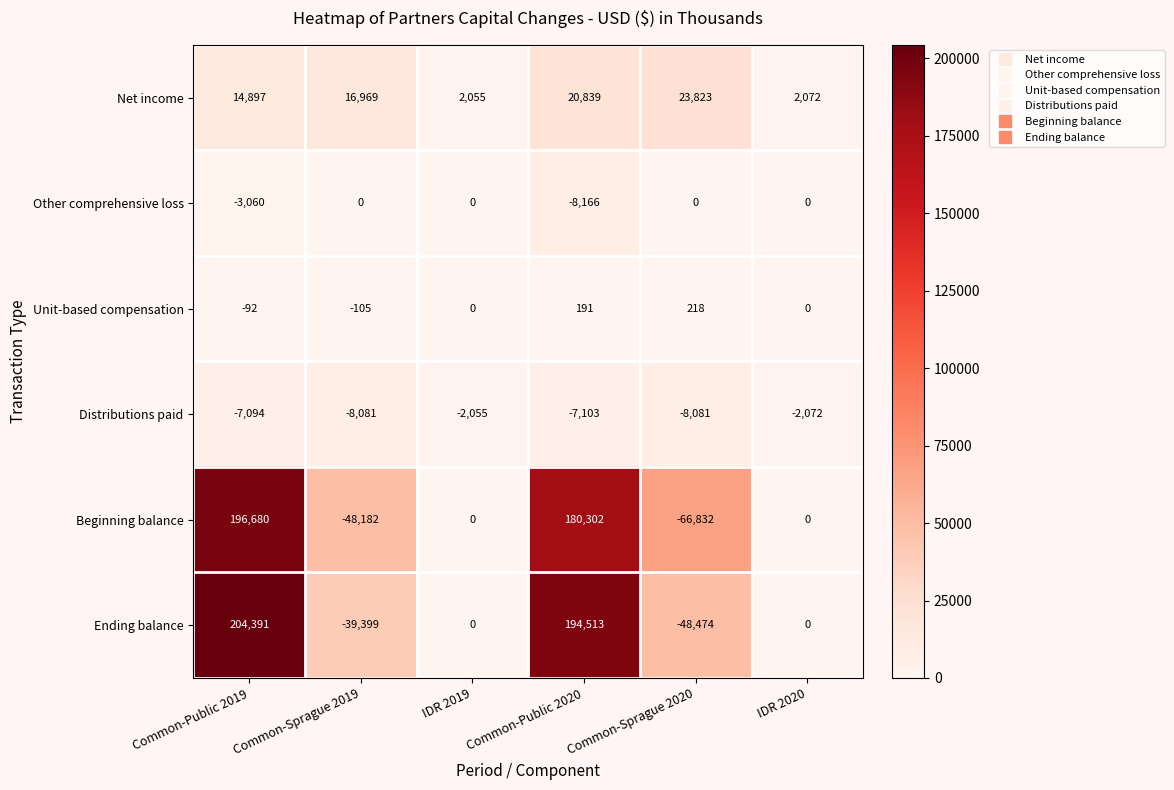

Which series has the widest spread of values?

Beginning balance